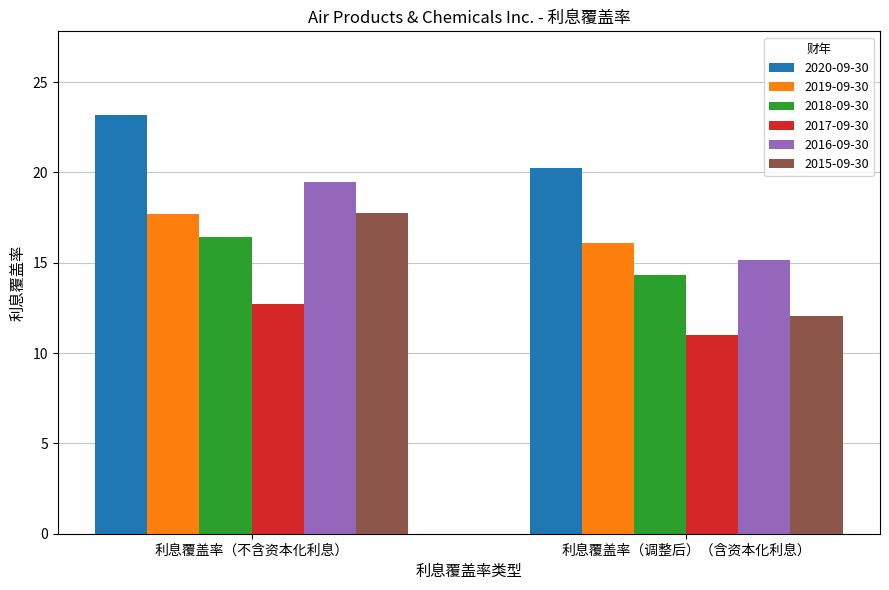

What is the value of the 2018-09-30 bar at the 1st from the left?

16.4